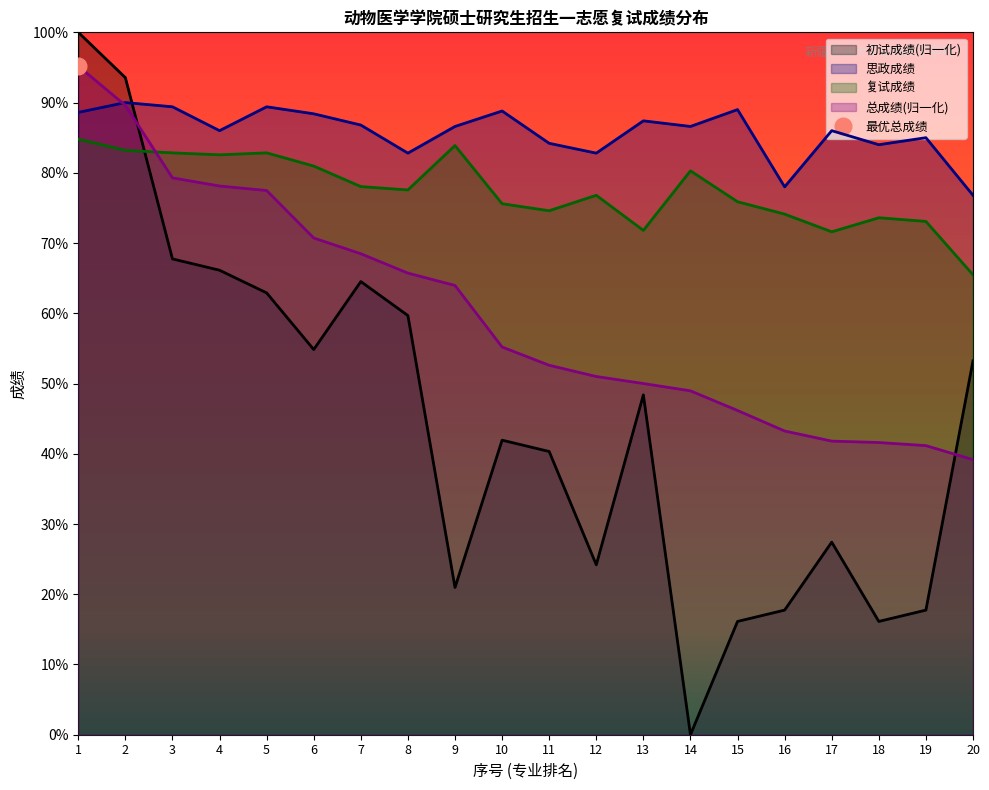

Is it true that 总成绩 equals 33.4 at 8?

False